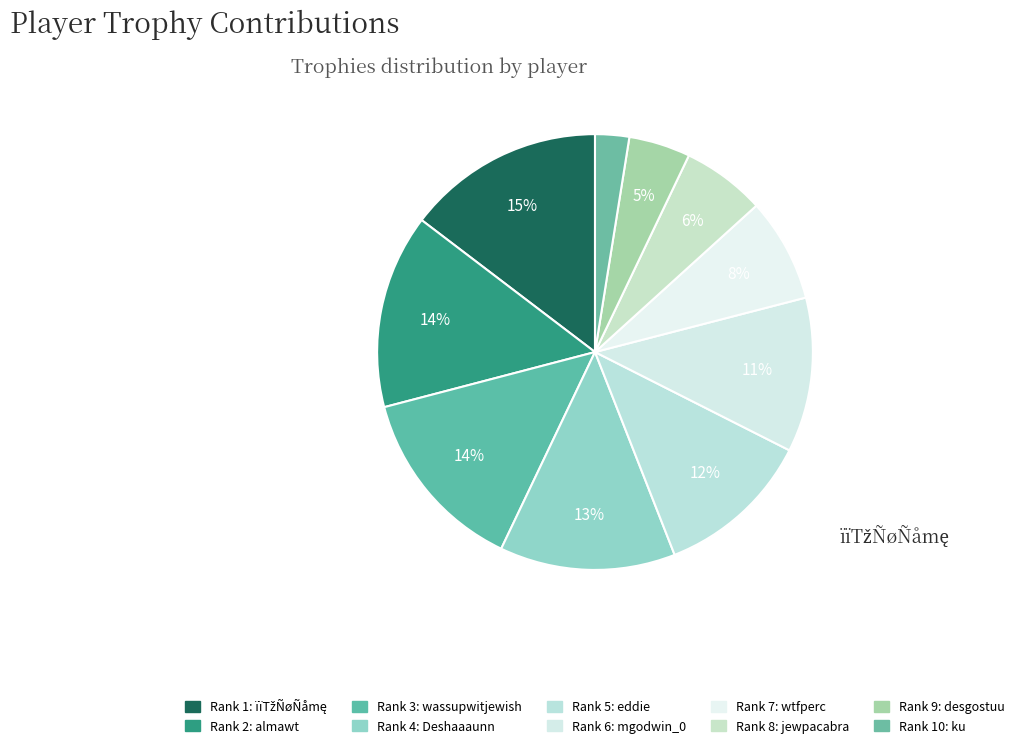

Which slice is the smallest?

10